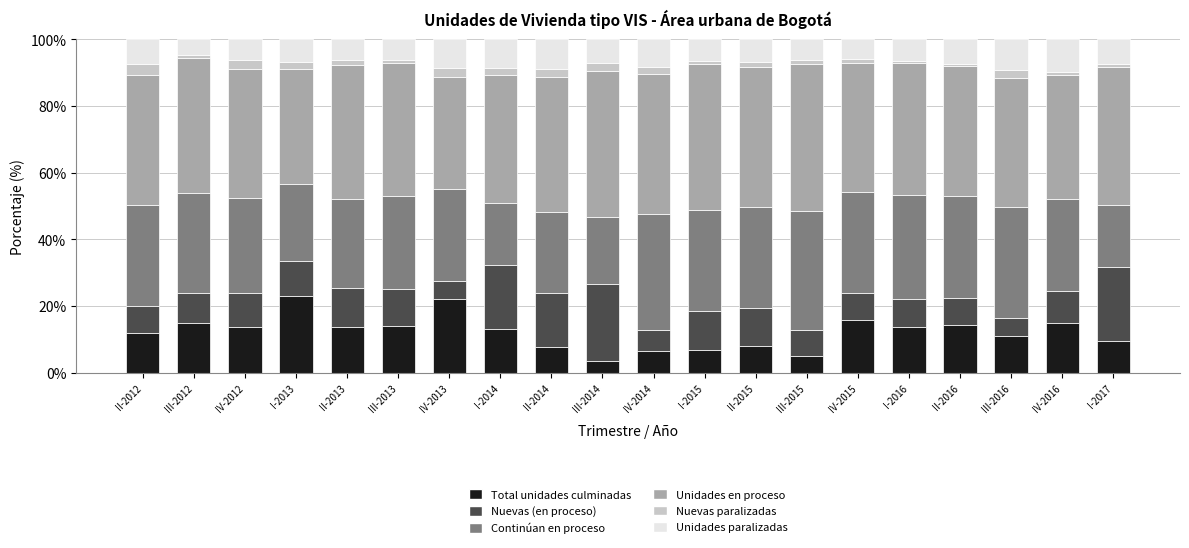

Does the chart contain stacked bars?

Yes